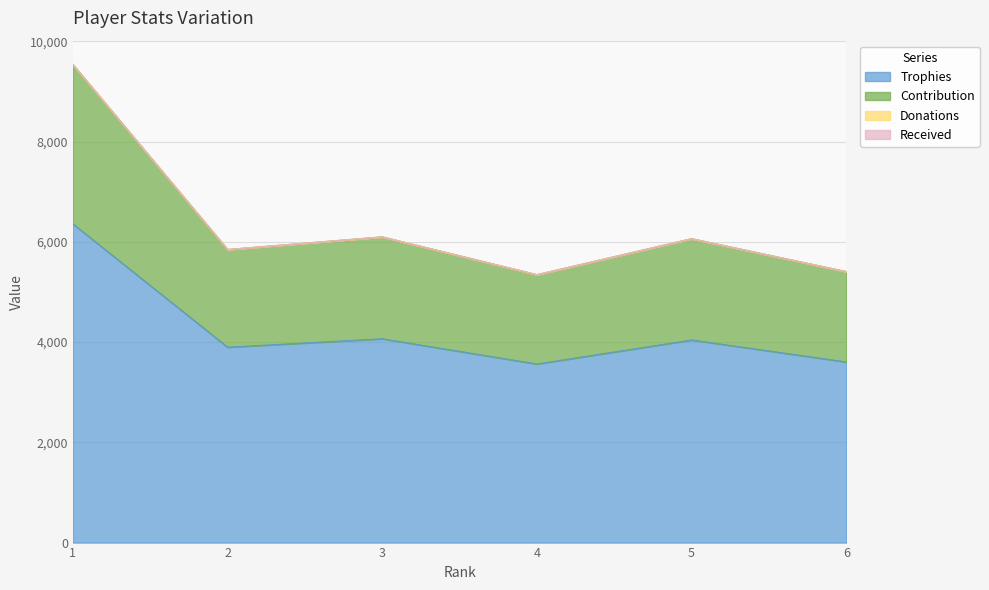

At which category is the sum across all series the highest?

1